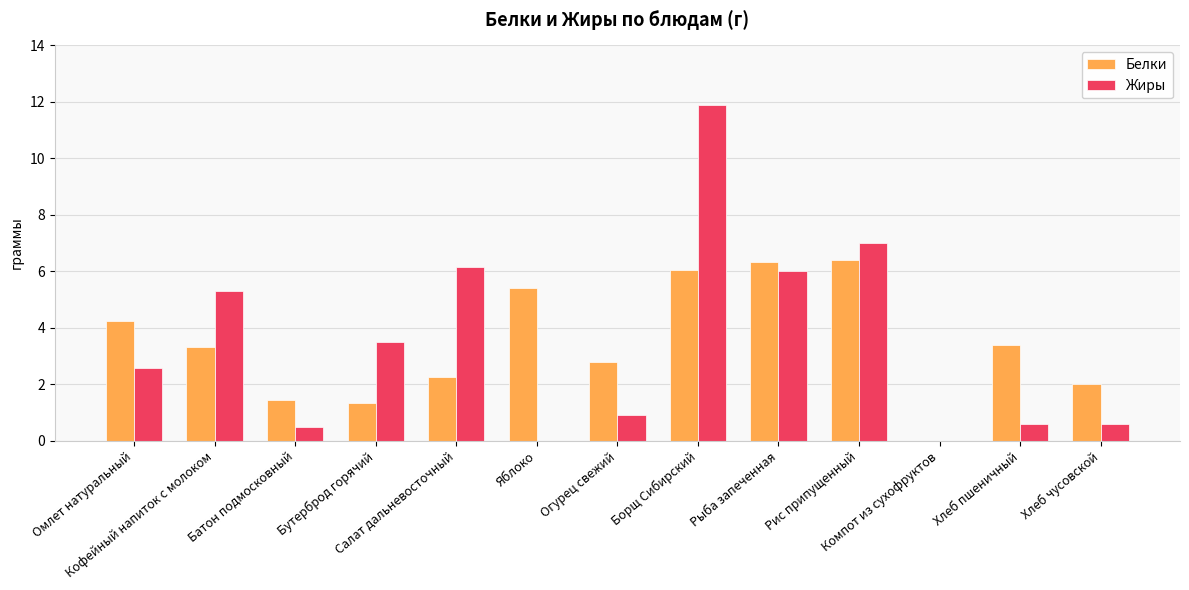

Which category has the highest value across all series?

Борщ Сибирский